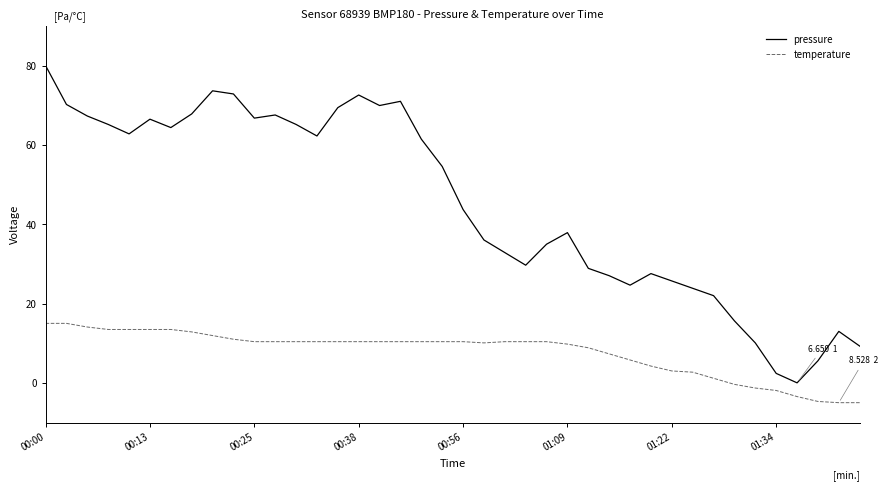

True or false: pressure and temperature intersect in this chart.

False